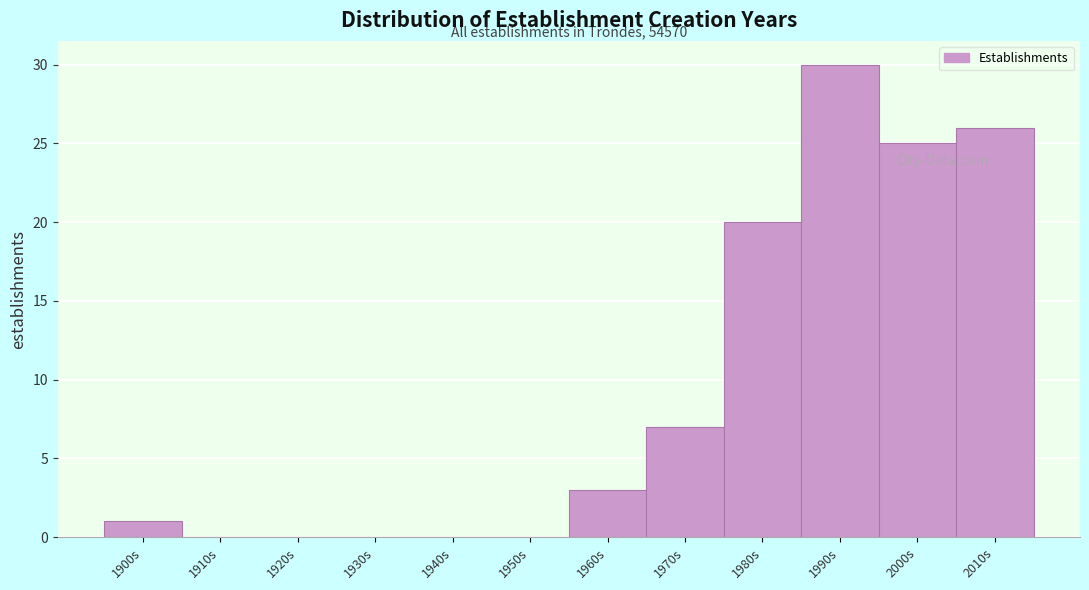

Reading left to right, extract all data points from this chart.

1900s=1	1910s=0	1920s=0	1930s=0	1940s=0	1950s=0	1960s=3	1970s=7	1980s=20	1990s=30	2000s=25	2010s=26